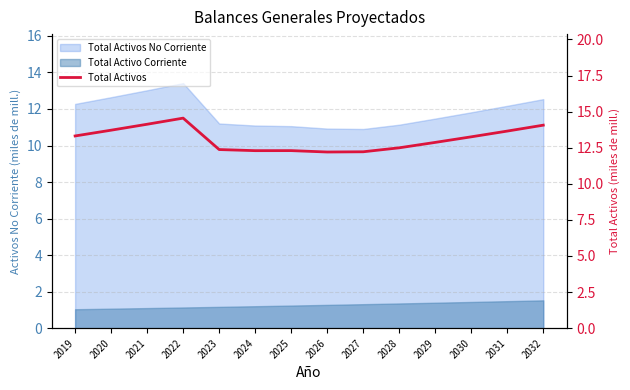

List the labels in order of value, smallest first.

2026, 2027, 2024, 2025, 2023, 2028, 2029, 2030, 2019, 2031, 2020, 2032, 2021, 2022